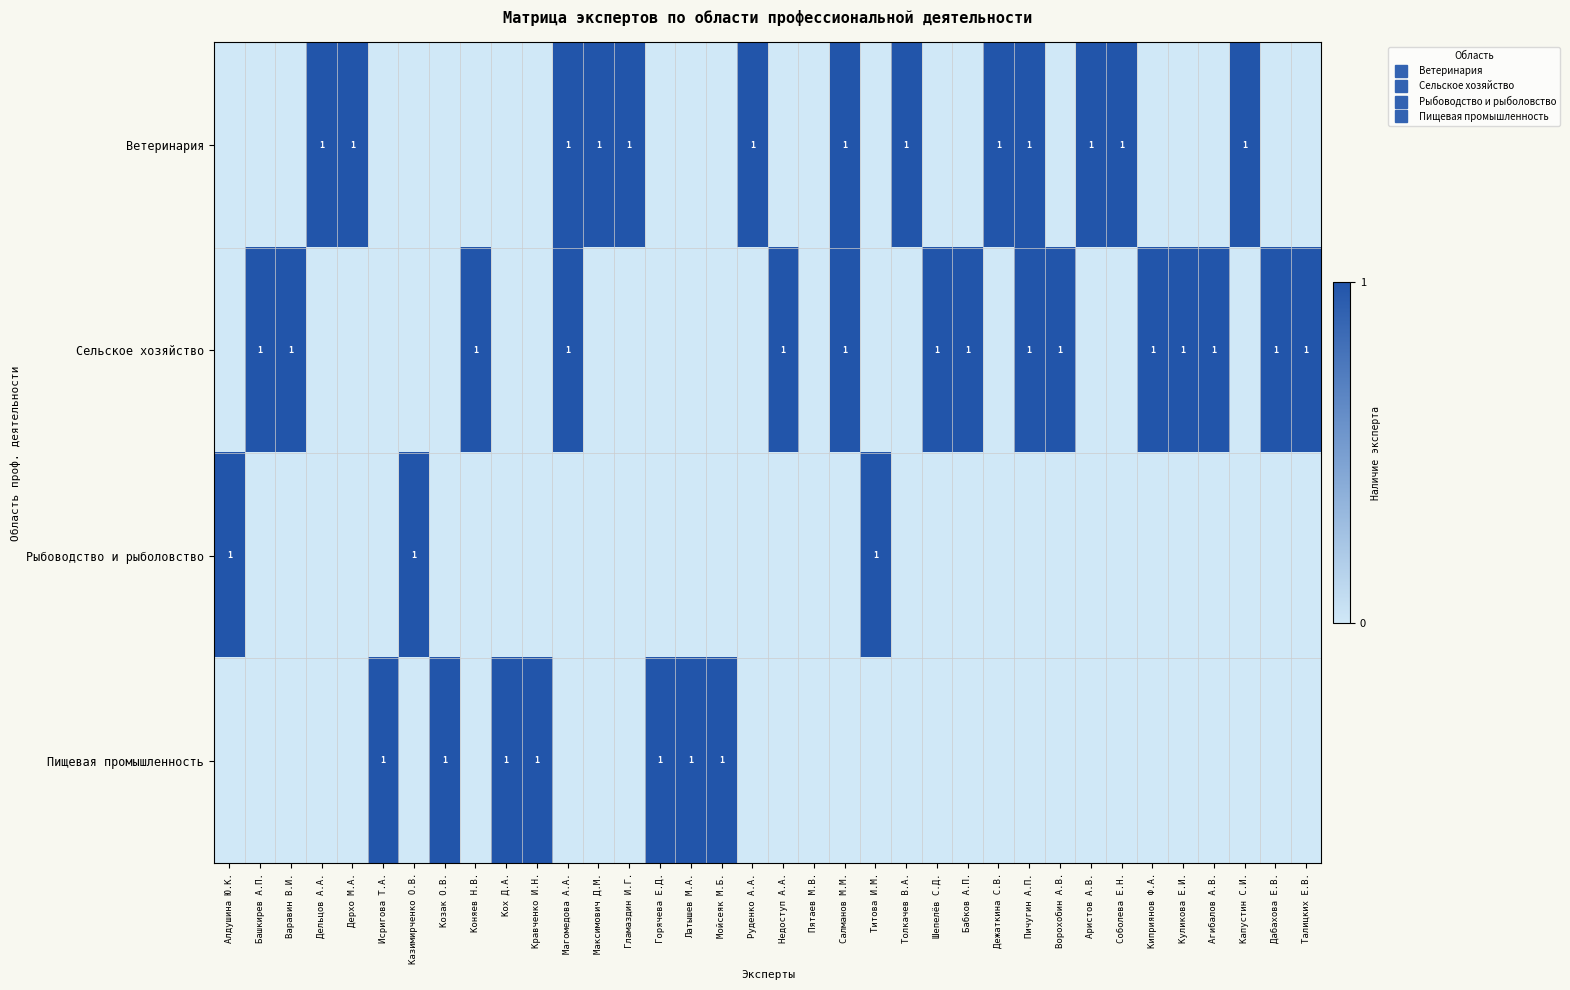

What is the difference between the maximum and second lowest values in the Пищевая промышленность series?

1